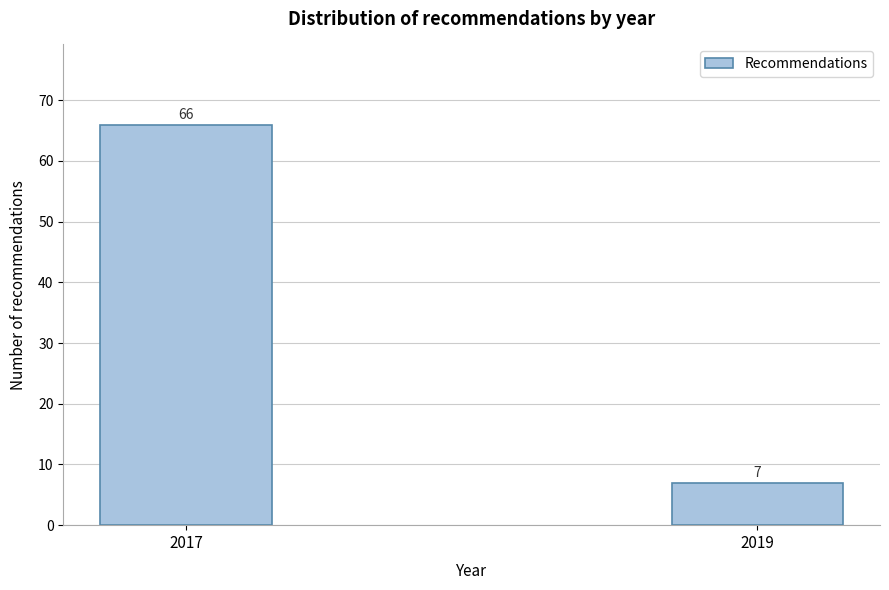

Reading left to right, what are all the values shown in this chart?

66	7